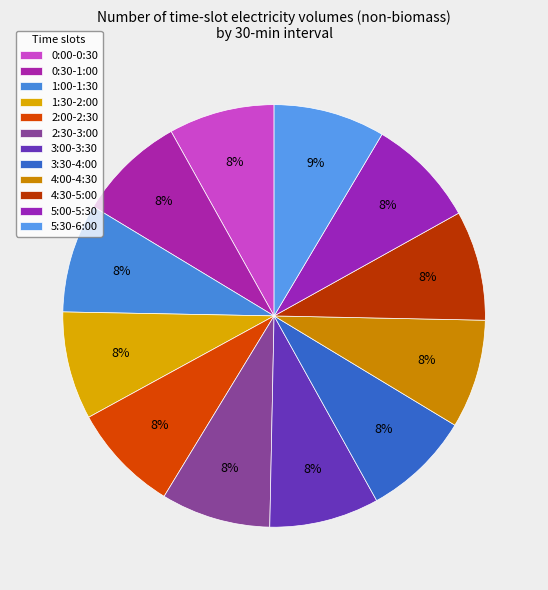

How many slices are in this pie chart?

12